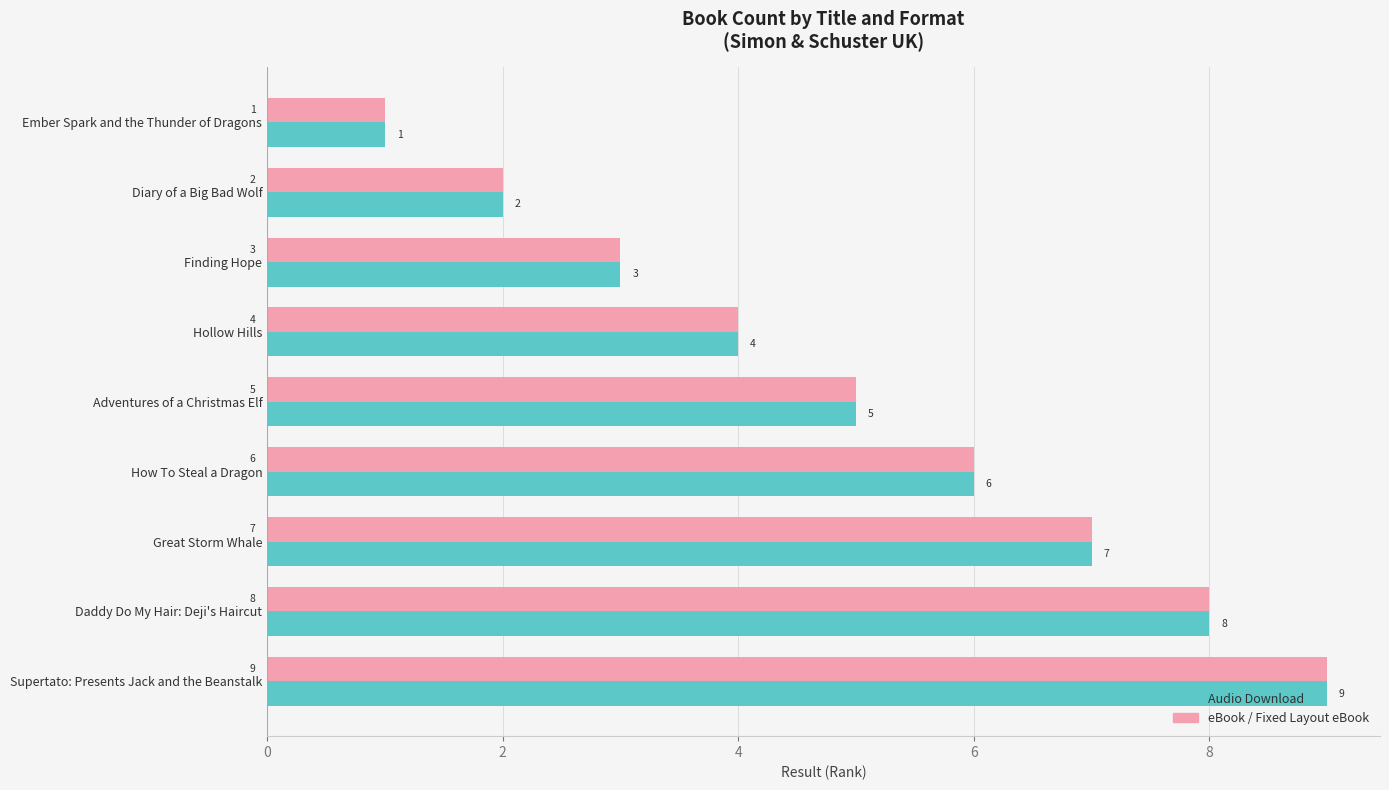

At which category is the sum across all series the highest?

Supertato: Presents Jack and the Beanstalk